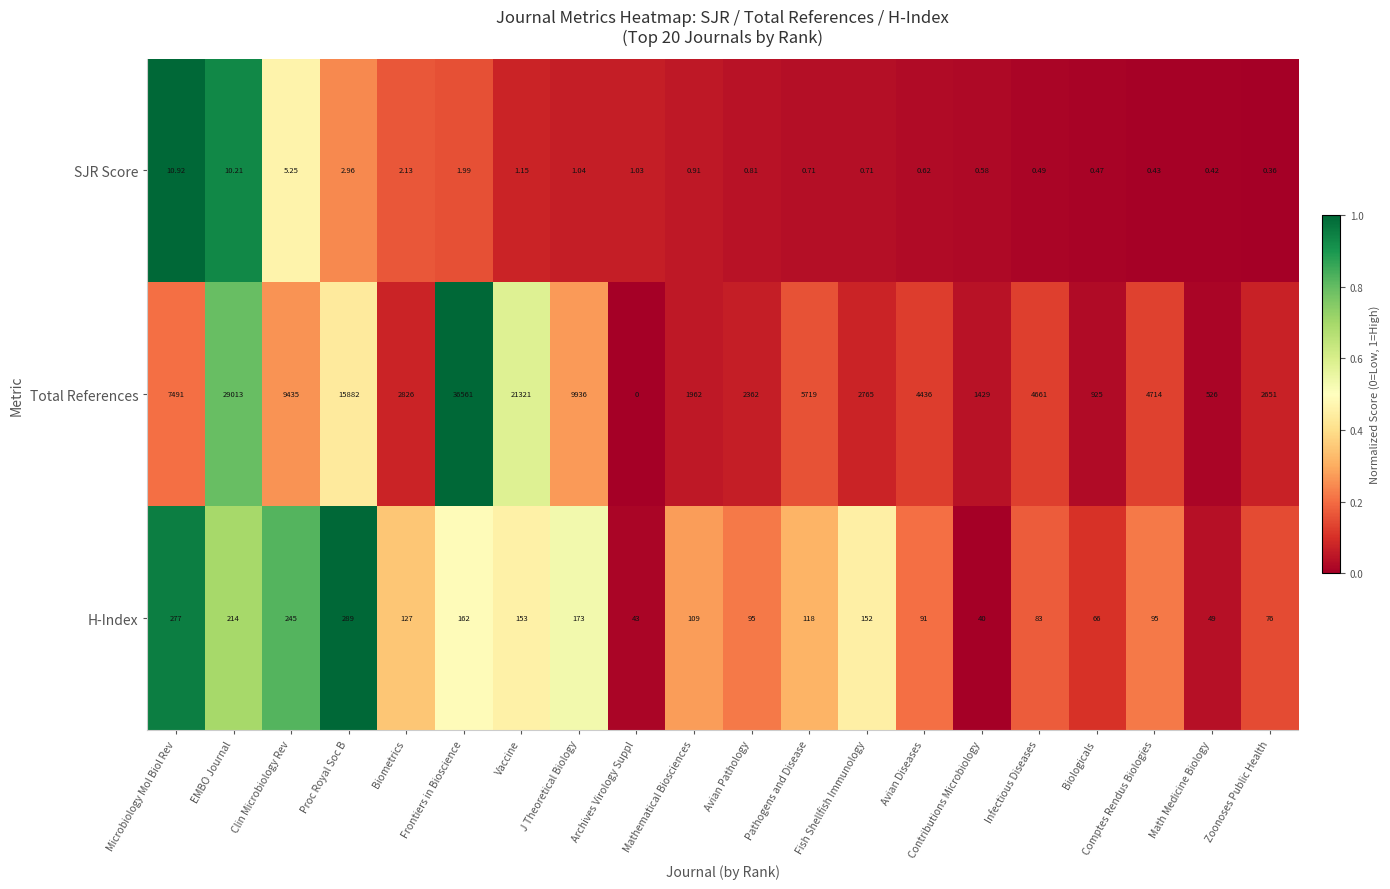

Where is SJR Score nearest to the value 5?

Clin Microbiology Rev